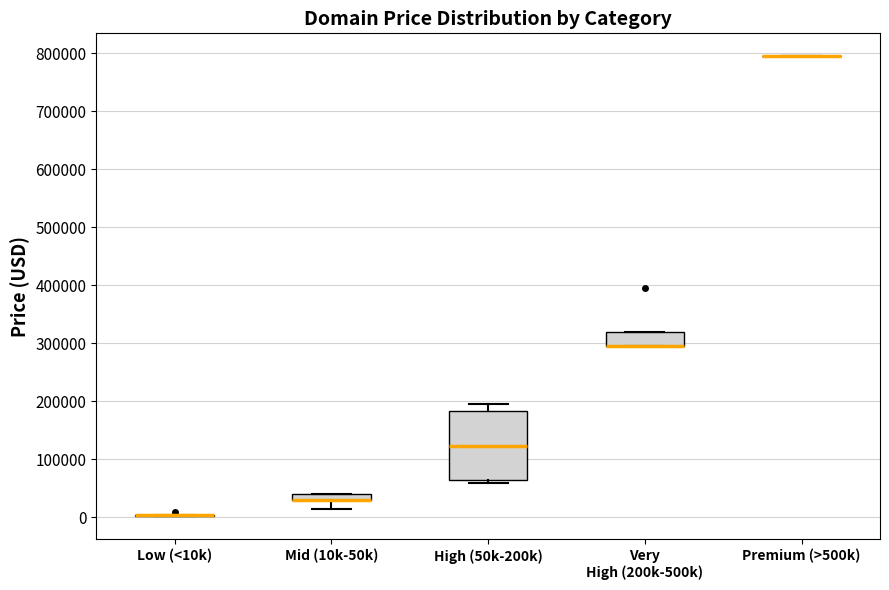

Comparing the boxes themselves (not the whiskers), which one is the tallest?

High (50k-200k)